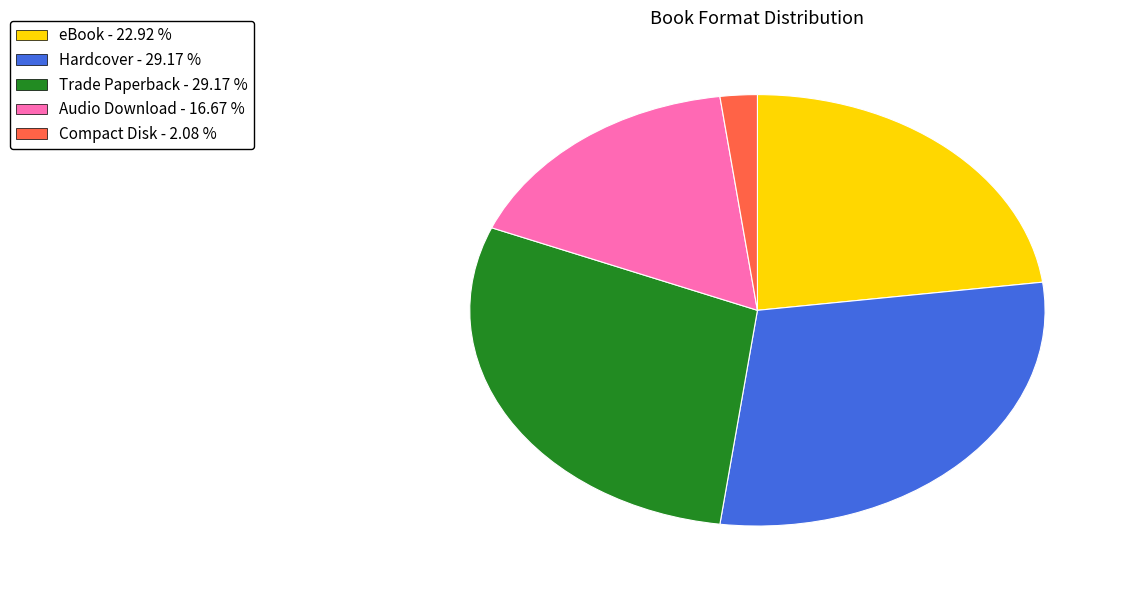

Is there any slice that represents more than half of the pie?

No